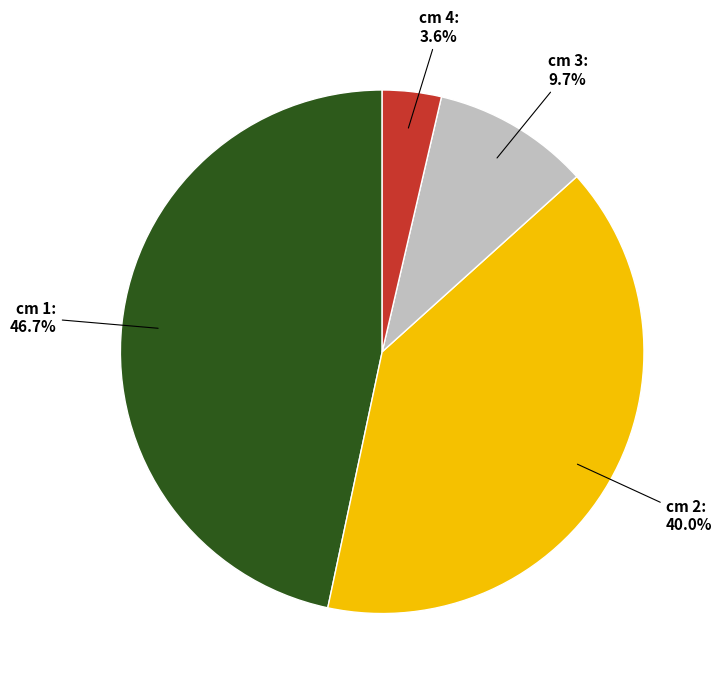

What is the smallest slice in the pie chart?

cm 4